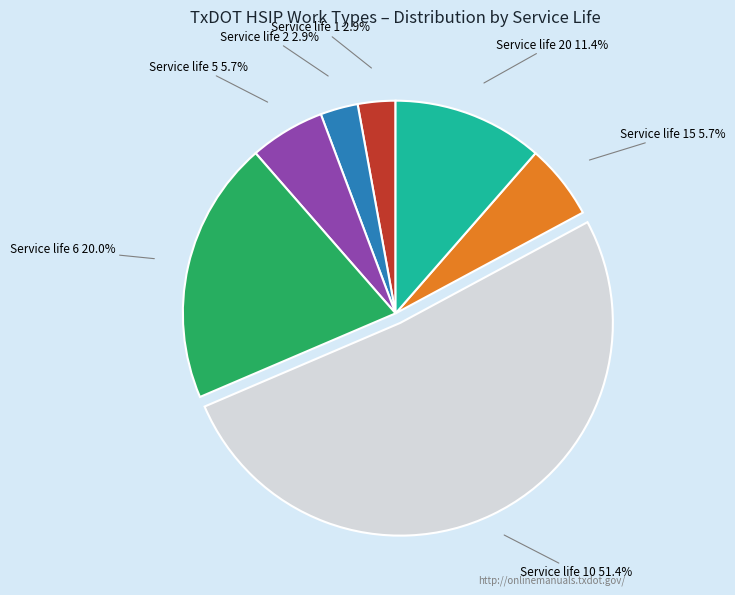

Is there any slice that represents more than half of the pie?

Yes